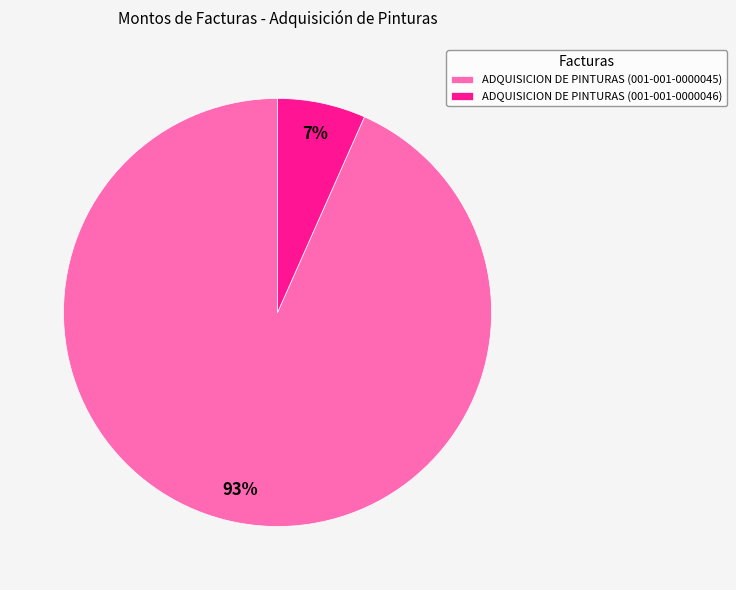

The ADQUISICION DE PINTURAS (001-001-0000046) slice represents 7% of the pie. True or false?

True